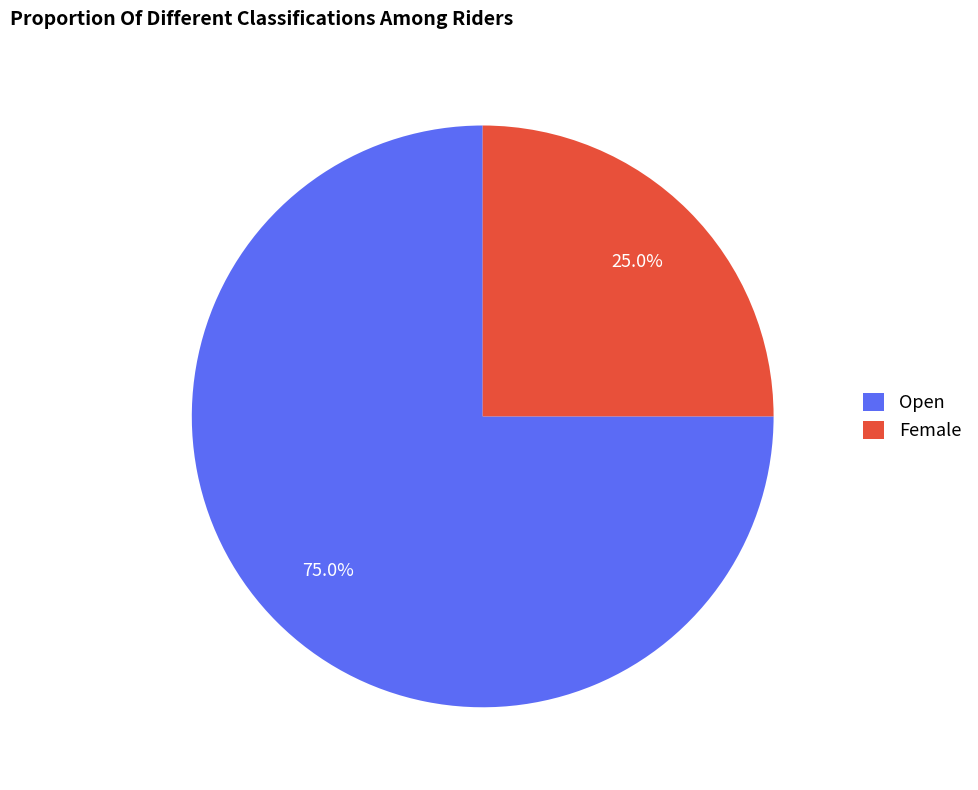

Between Female and Open, which is larger?

Open